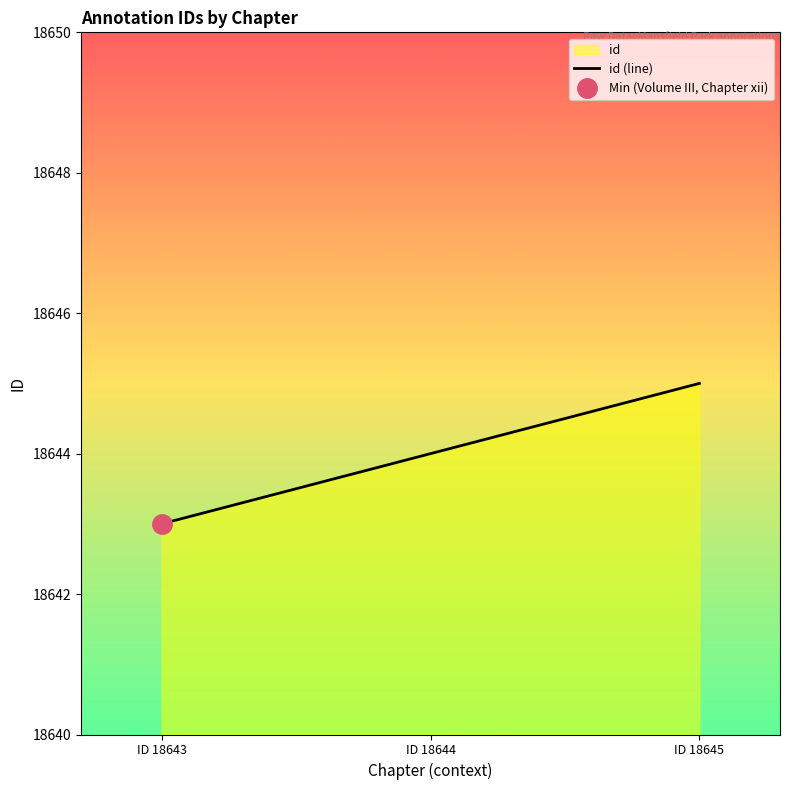

How many data points does each series have?

3